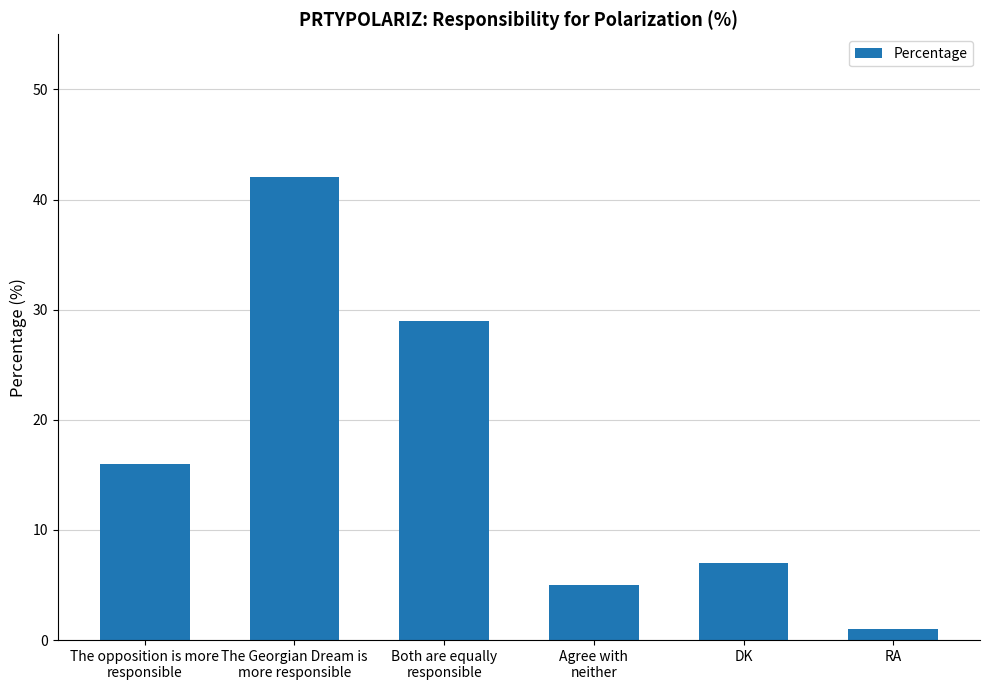

The chart shows a value of 8 at Agree with
neither. True or false?

False